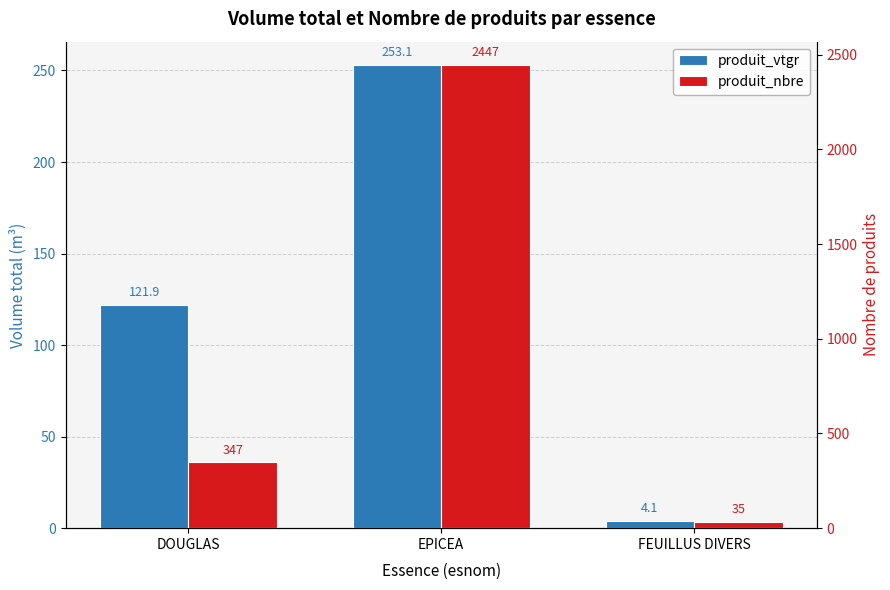

Count the number of data series in this chart.

2